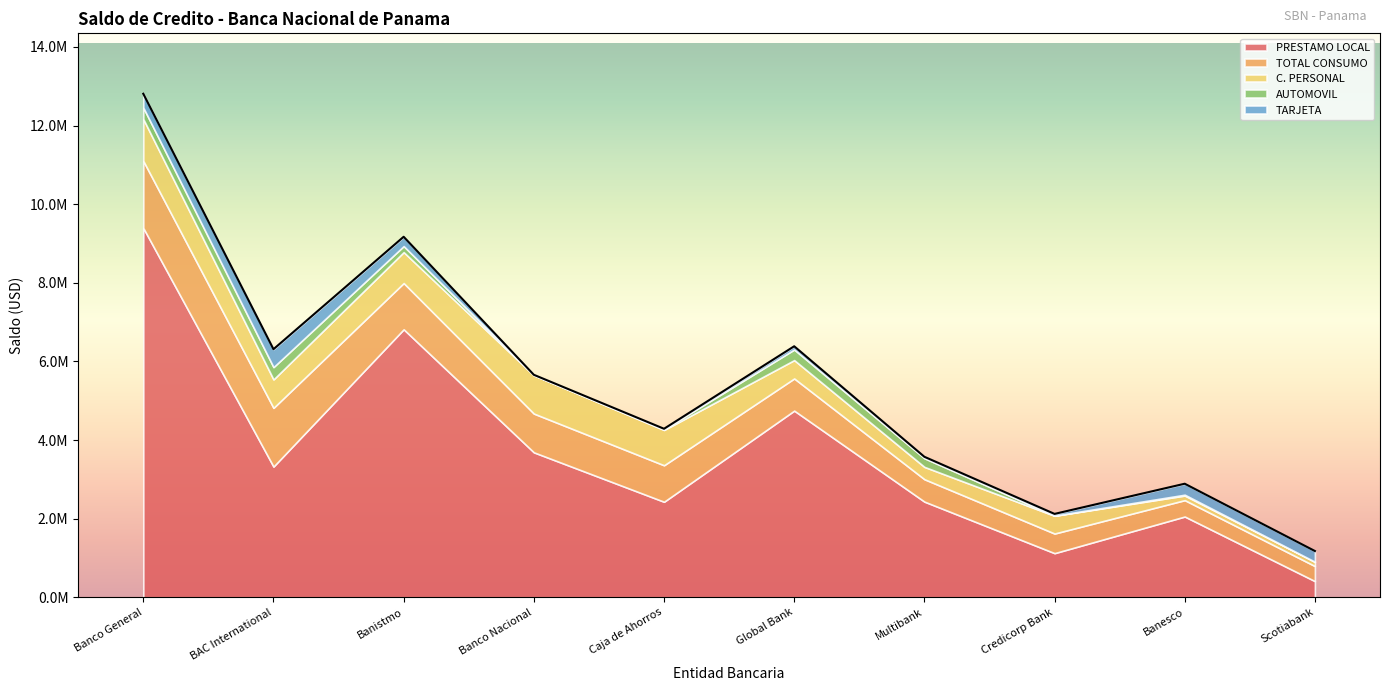

How many lines are shown in the chart?

5